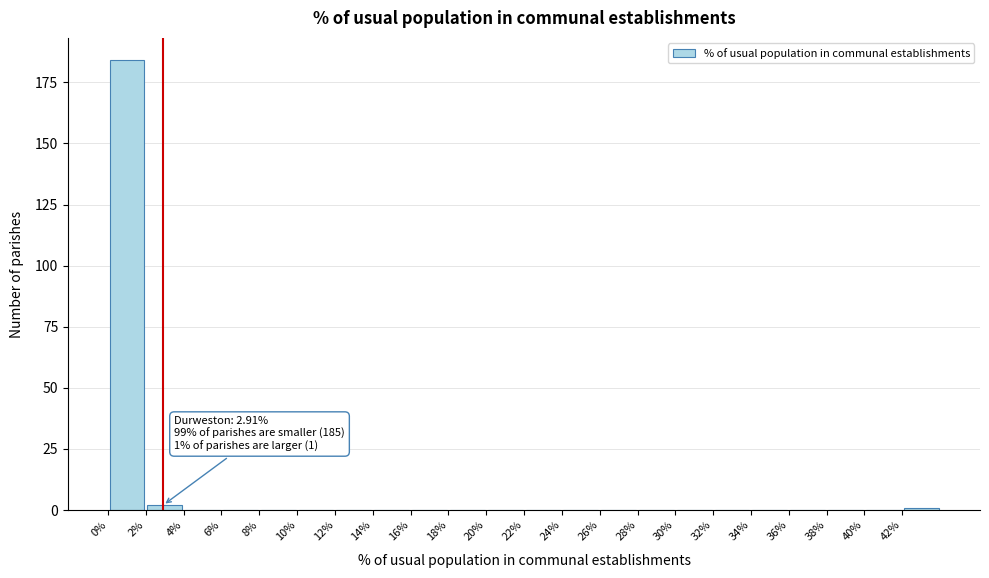

Which range on the x-axis has the tallest bar?

0 to 2